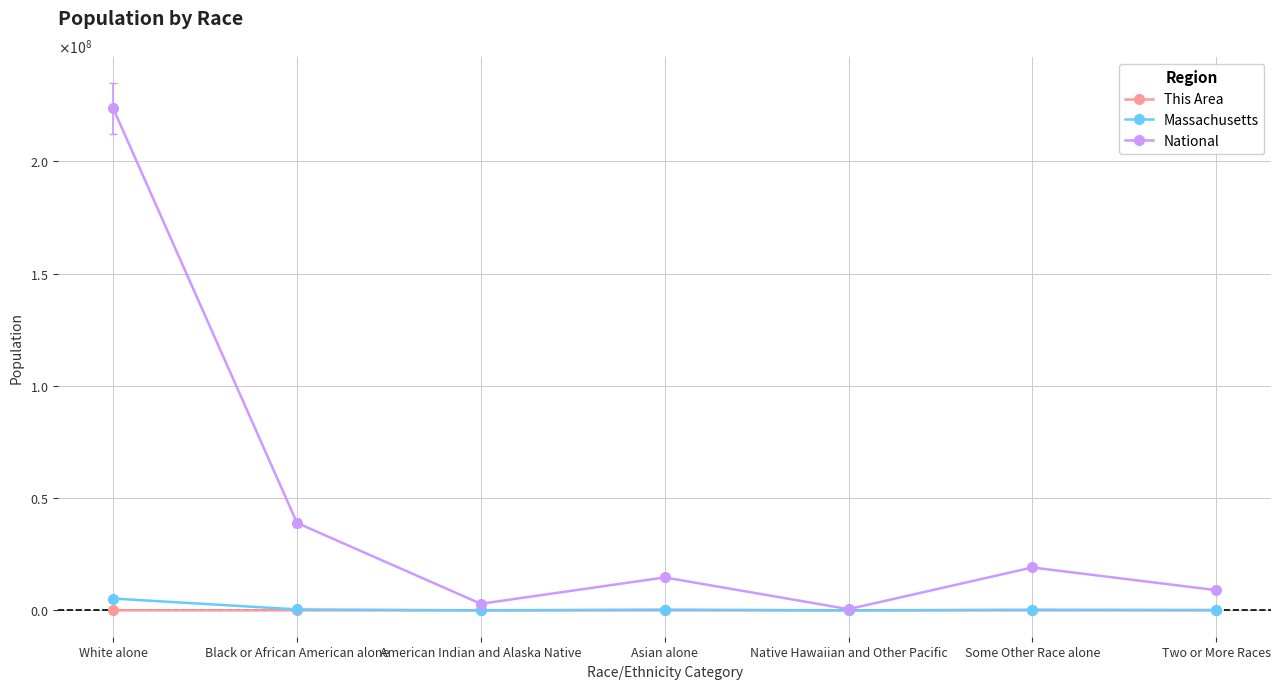

What is the difference between the maximum and second lowest values in the Massachusetts series?

5246386